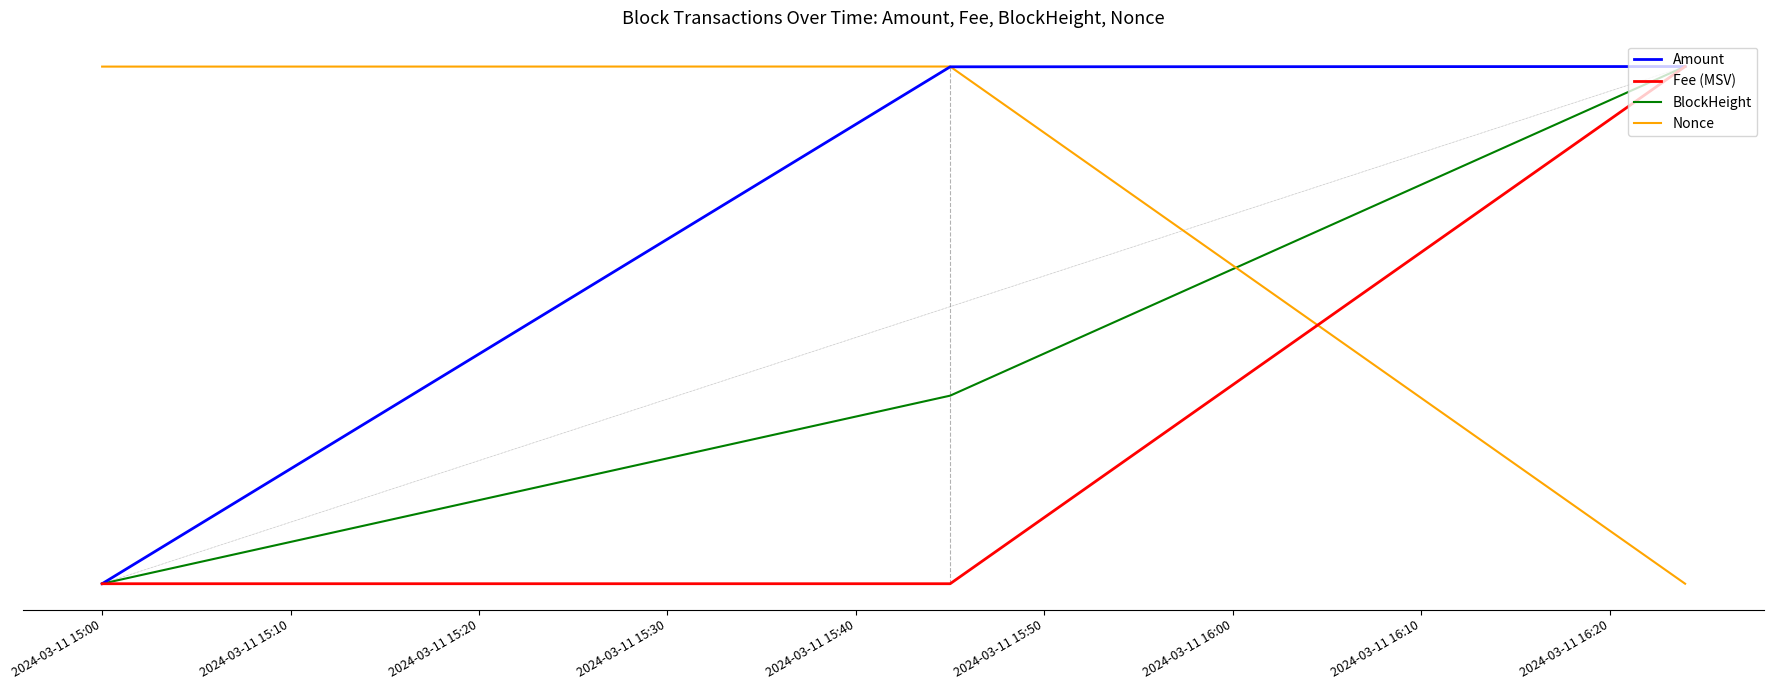

Reading left to right, list all the values displayed in this chart.

Amount: 0.0	1.0	1.0
Fee (MSV): 0.0	0.0	1.0
BlockHeight: 0.0	0.4	1.0
Nonce: 1.0	1.0	0.0